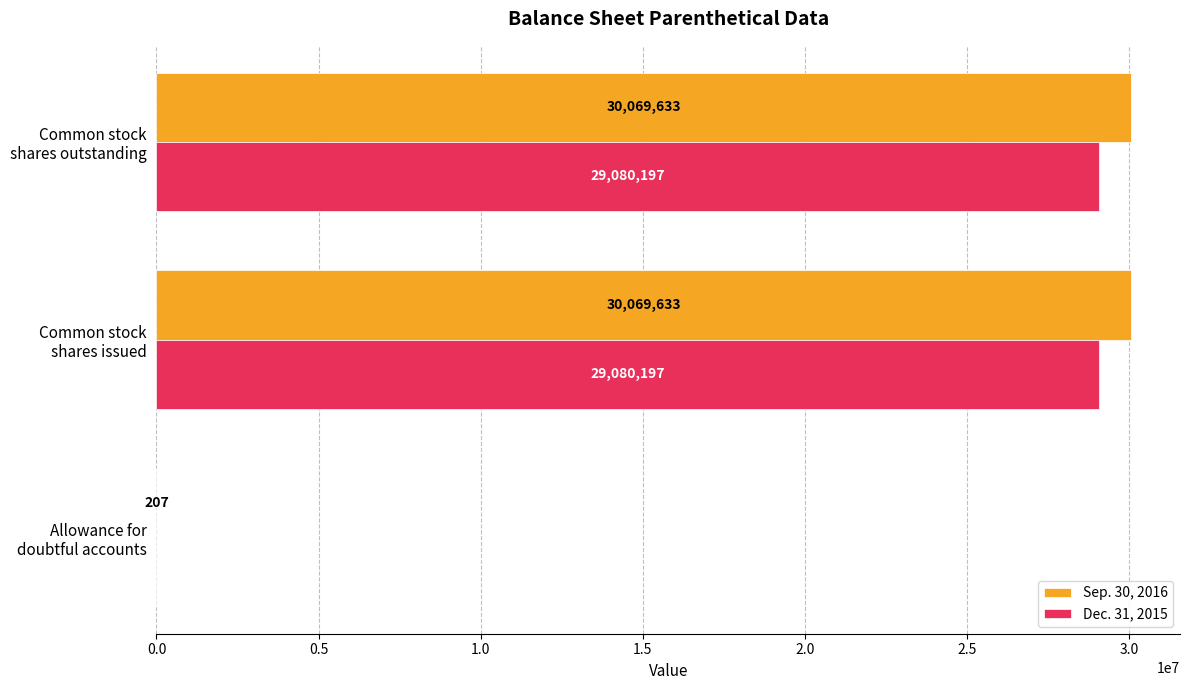

Count the number of data series in this chart.

2